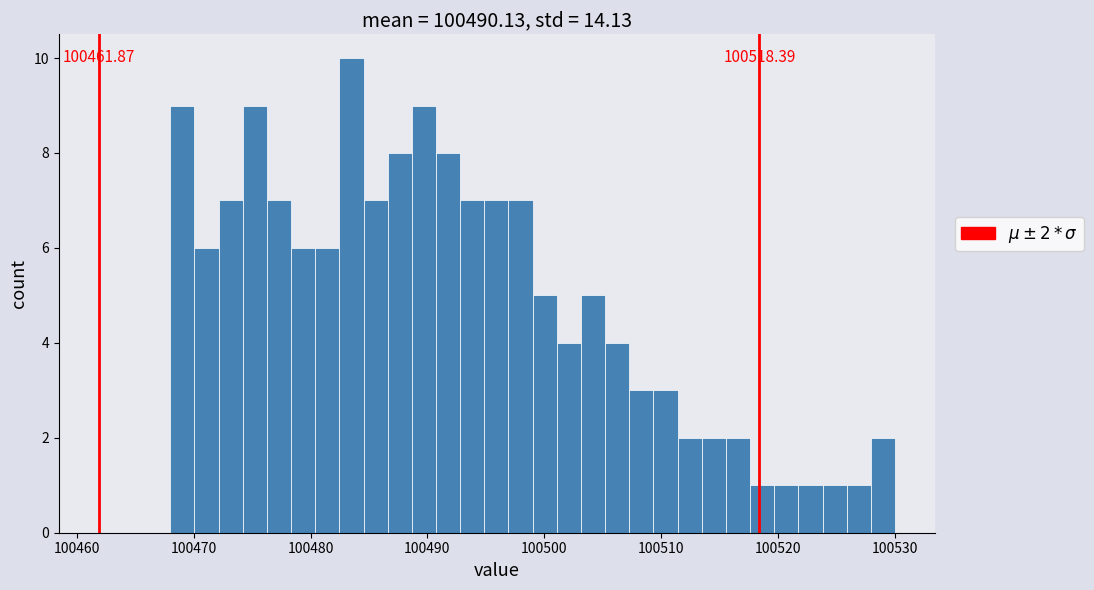

Around what value on the x-axis is the tallest bar? Give the approximate position of its centre, as read against the axis.

100484